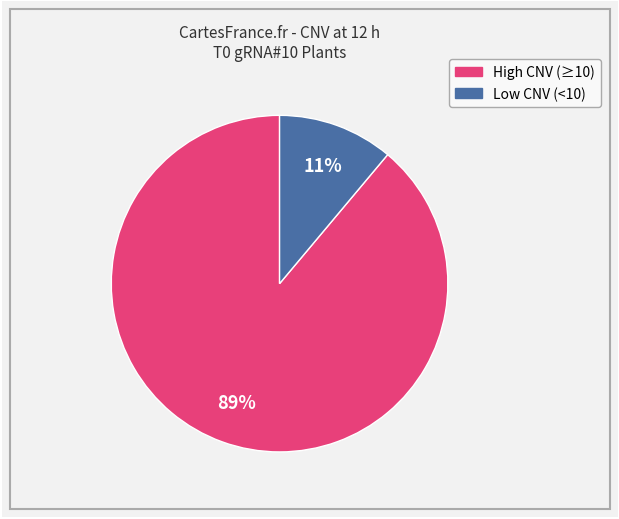

Count the number of slices in the pie.

2